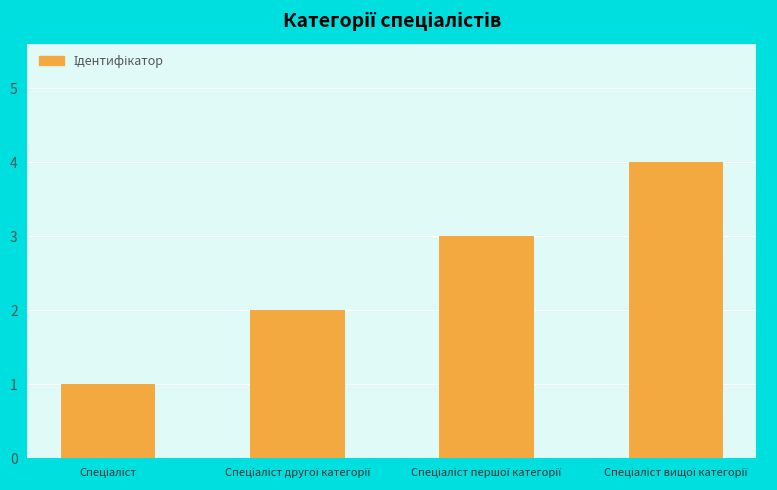

What is the sum of all values?

10